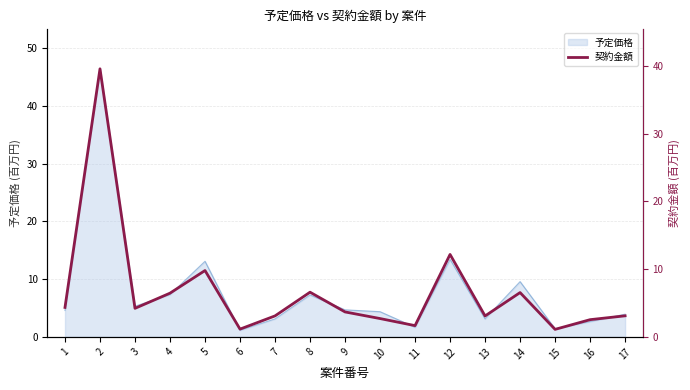

What is the highest value of the 予定価格 series?

46.4